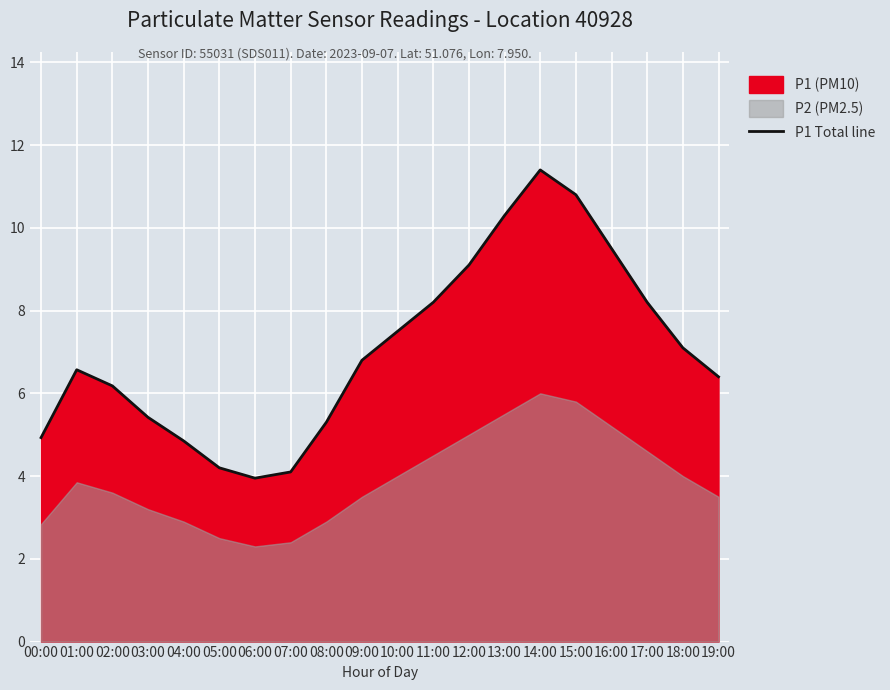

What is the sum of the values at 13:00 and 06:00?

14.2